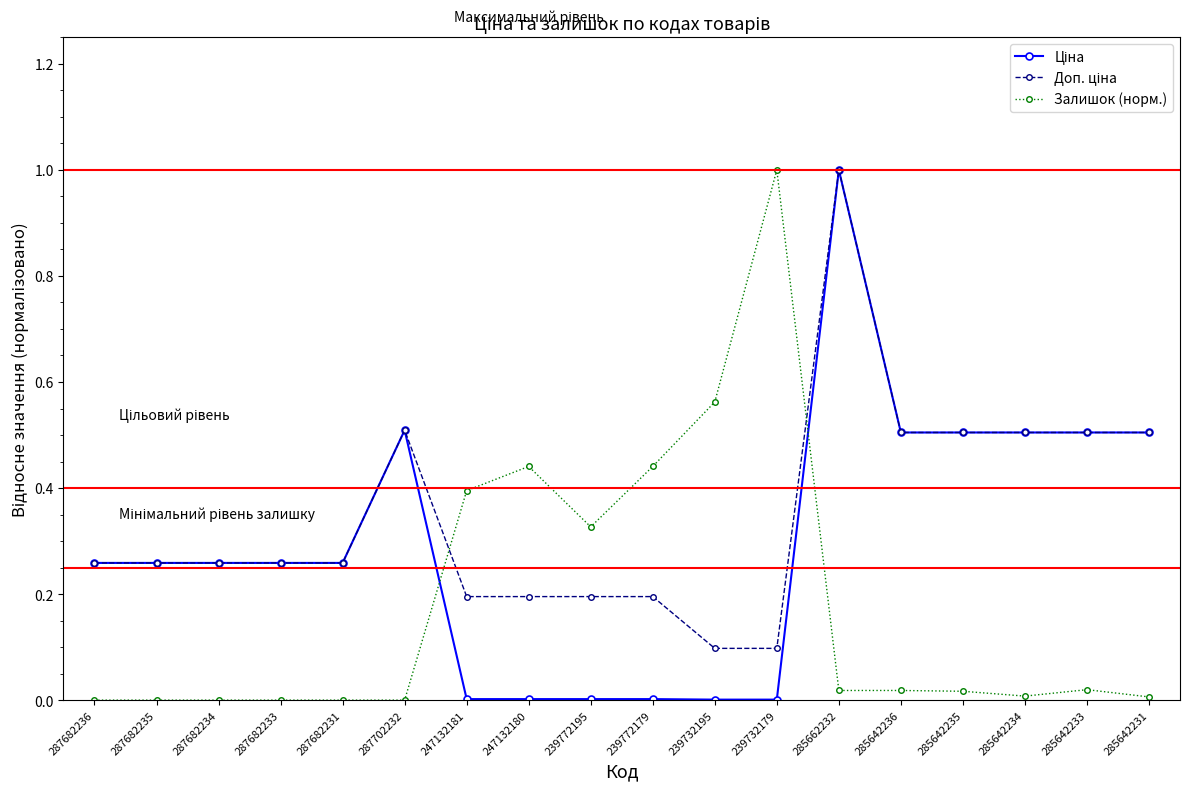

What position from the left is 287682231?

5